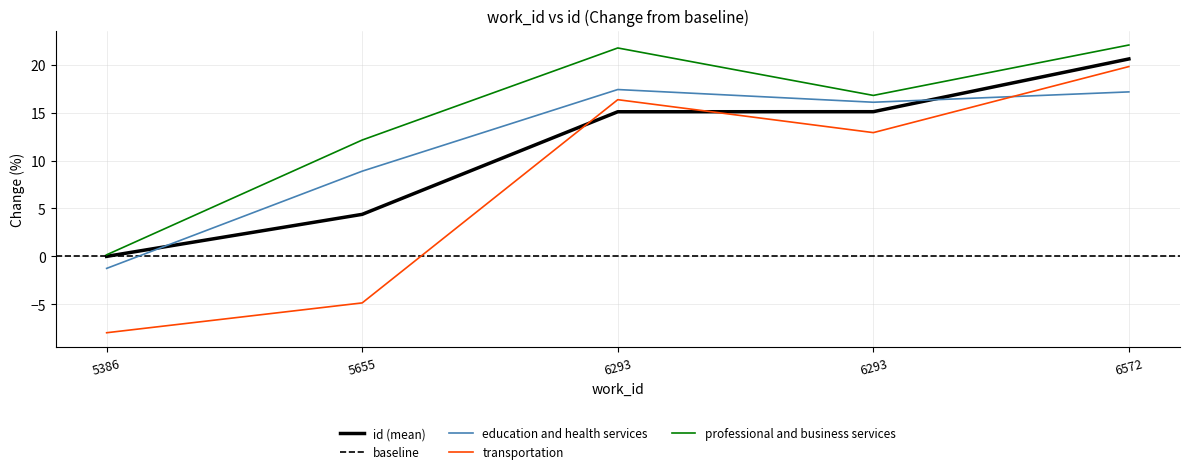

Read the value at 5655.

4.4